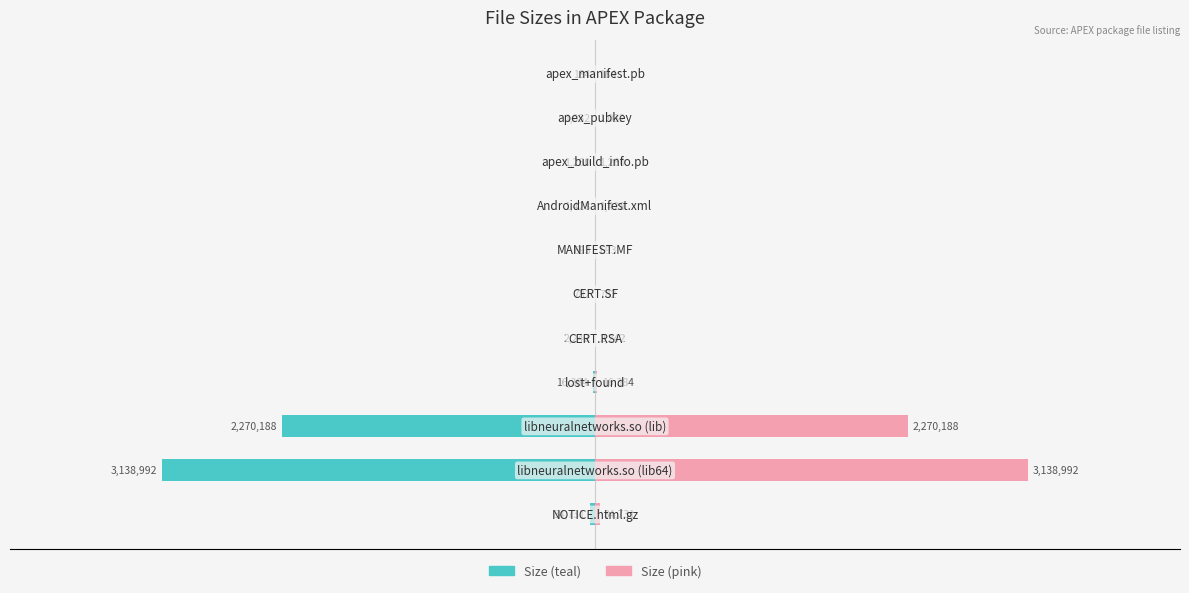

Which series has the widest spread of values?

Left (teal)